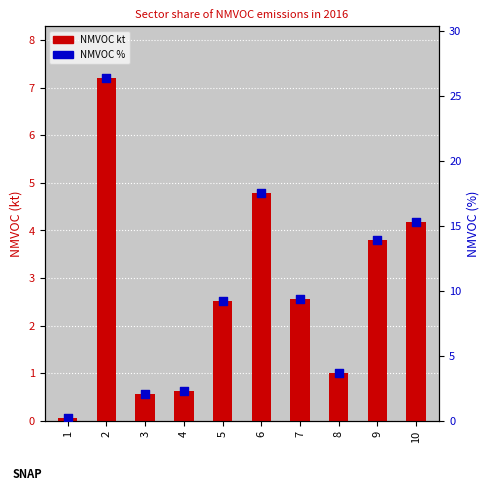

Which series has the widest spread of Y values?

NMVOC %